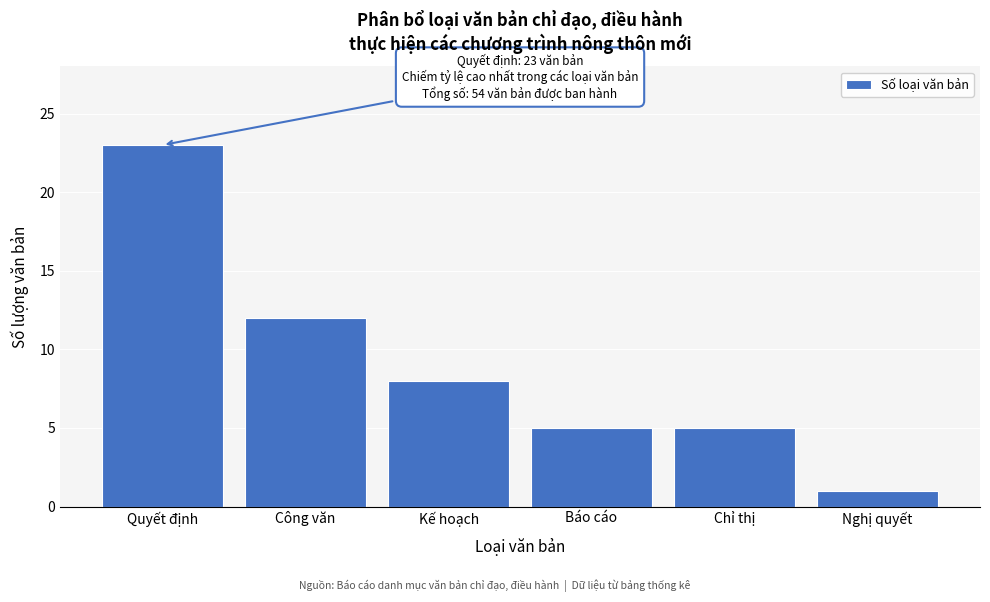

Reading left to right, what are all the values shown in this chart?

Quyết định=23	Công văn=12	Kế hoạch=8	Báo cáo=5	Chỉ thị=5	Nghị quyết=1